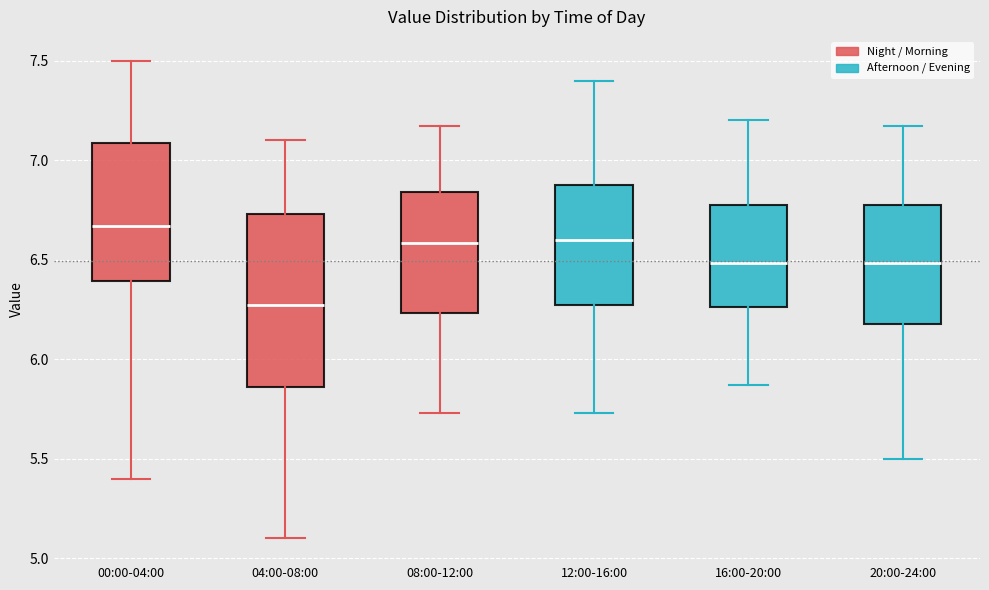

Which box has the lowest median line?

04:00-08:00